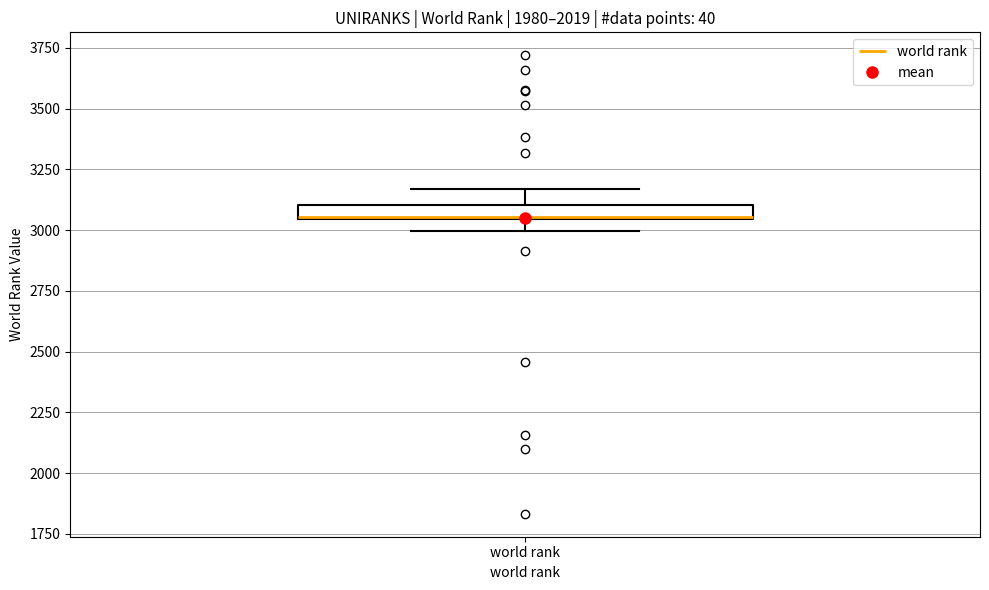

Where is the upper edge of the box for world rank on the y-axis? The values are not printed on the chart, so give them approximately, as read against the axis.

3100